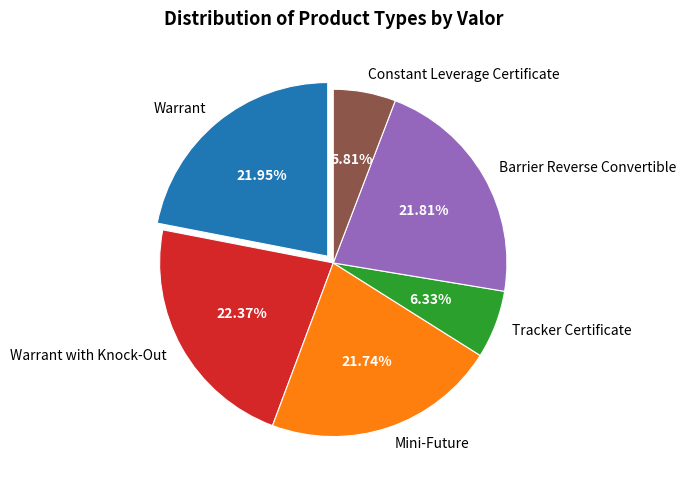

To the nearest percent, what is the difference between the largest and smallest slice percentages?

17%